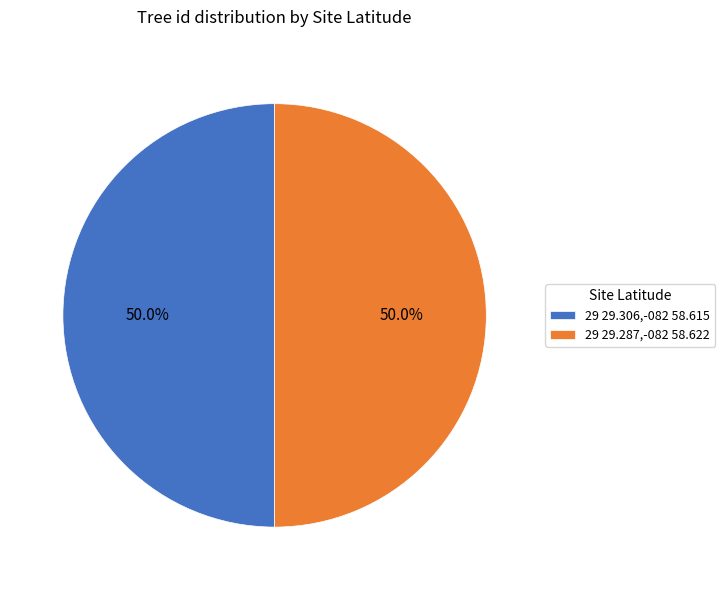

Approximately how many times larger is the value at 29 29.306,-082 58.615 compared to 29 29.287,-082 58.622?

1.0